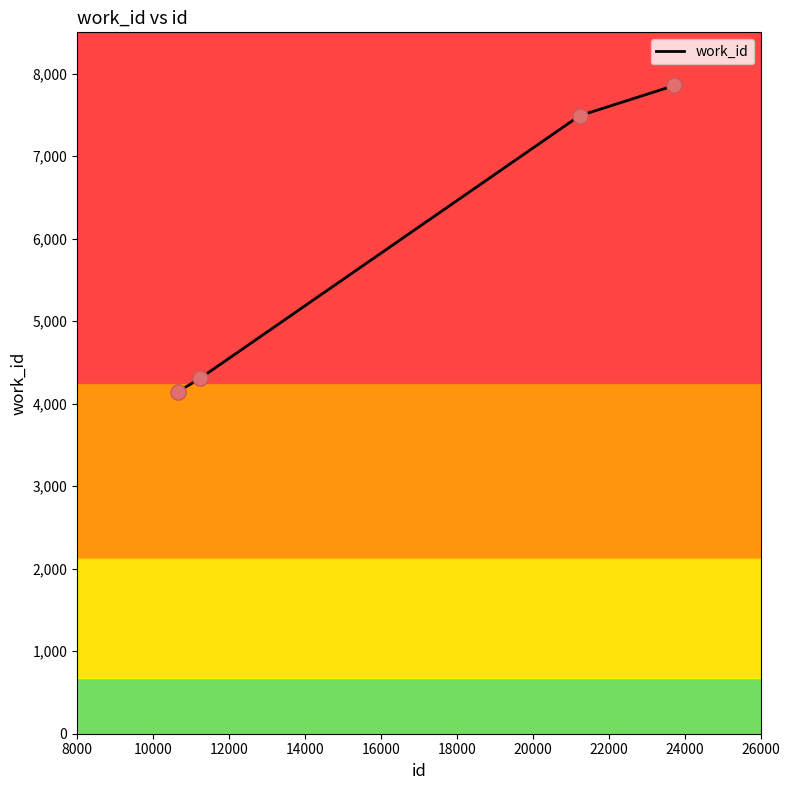

True or false: the data has more than 1 interior local peaks.

False